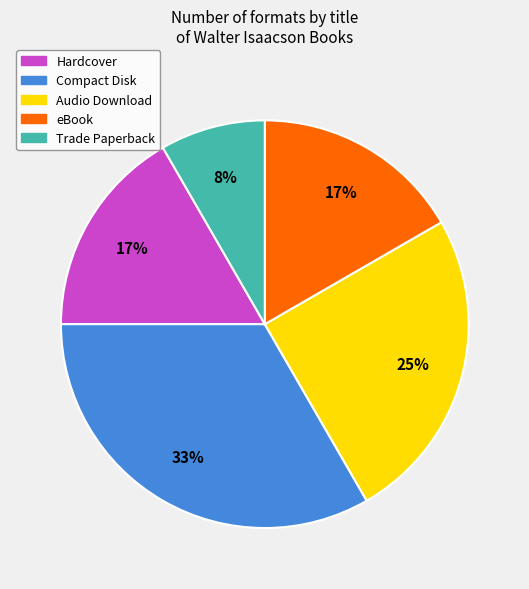

What percentage is the Hardcover slice, to the nearest percent?

17%